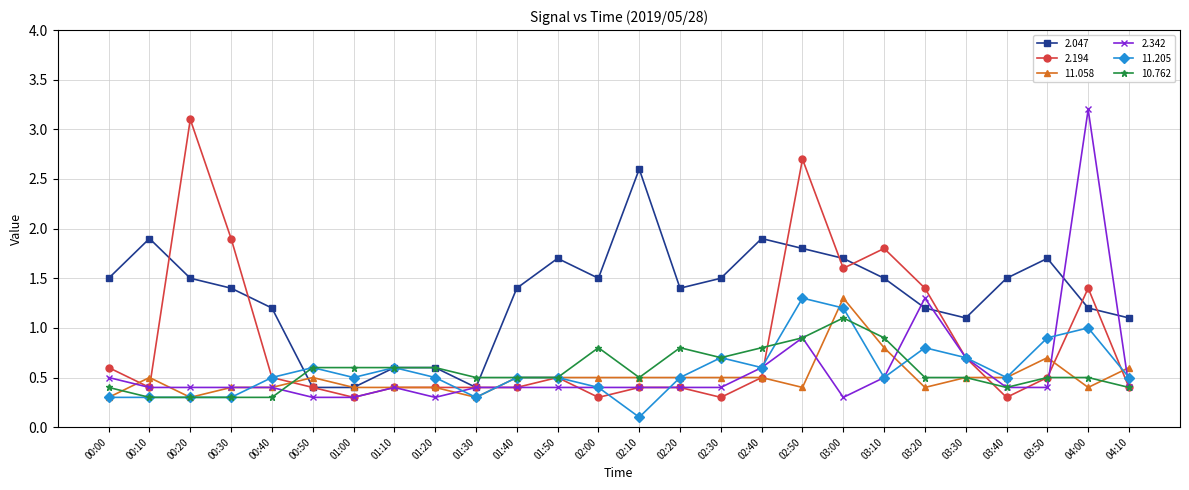

Is the value of 2.194 at 04:10 greater than the value of 11.205 at 02:10?

Yes